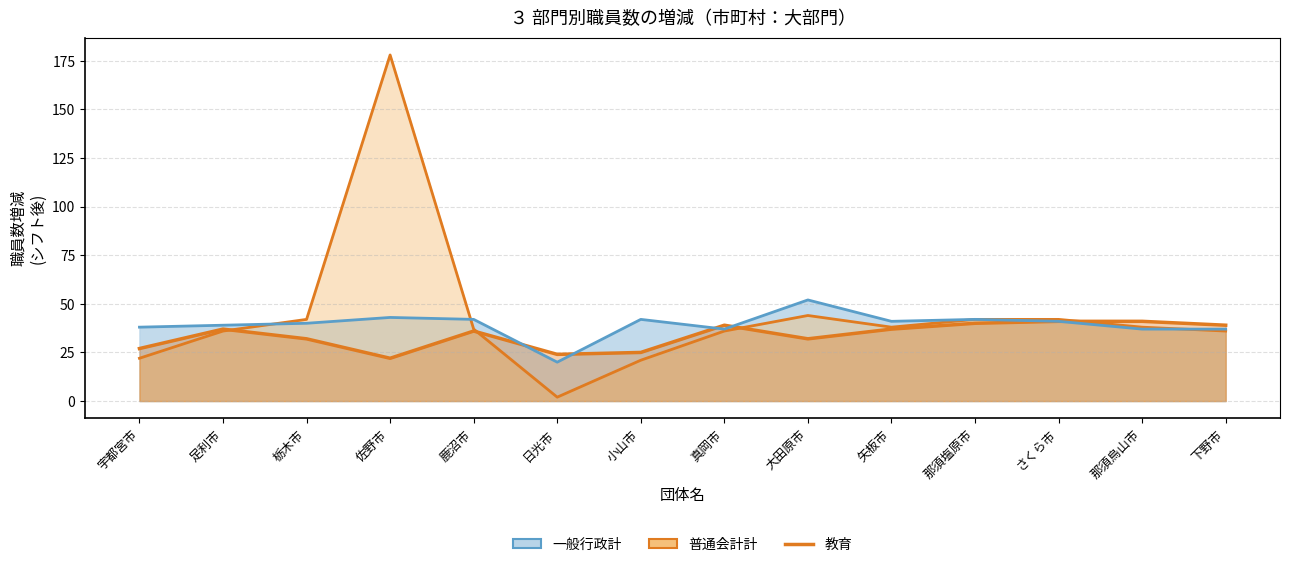

True or false: 普通会計計_line has a value of 42 at 栃木市.

True